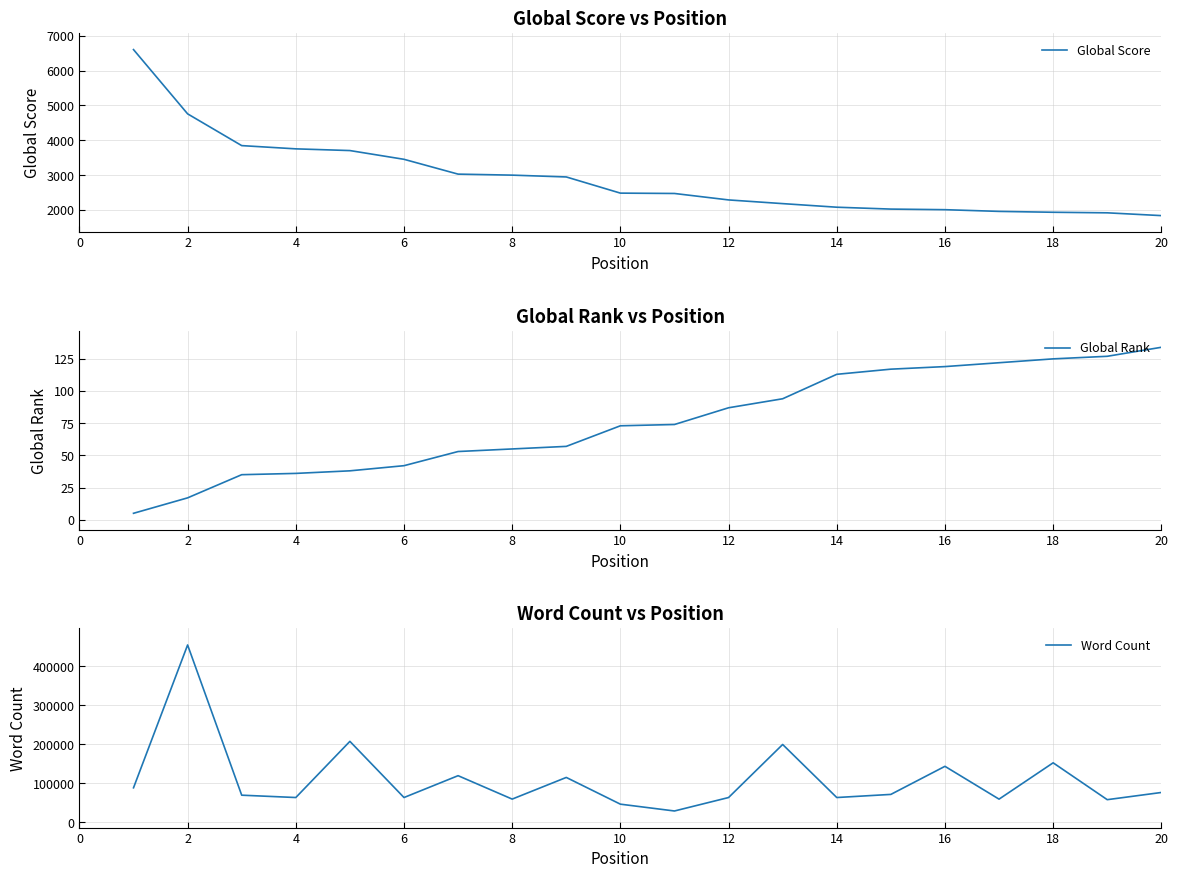

How many data points in Word Count are less than 72000?

10